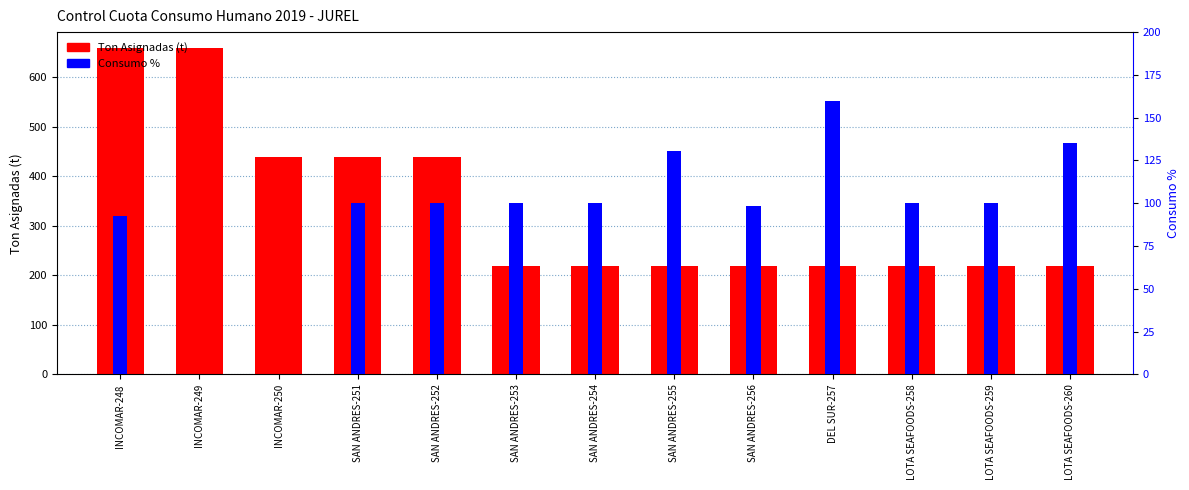

What is the approximate value of Consumo % at SAN ANDRES-256?

98.7